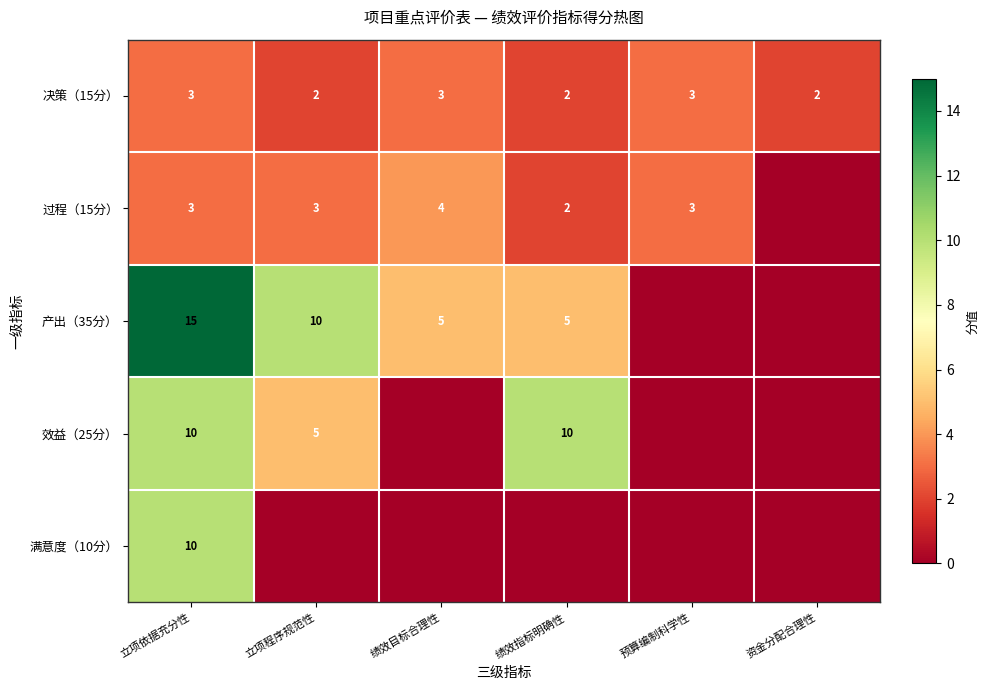

True or false: 决策（15分） has a value of 3 at 绩效目标合理性.

True